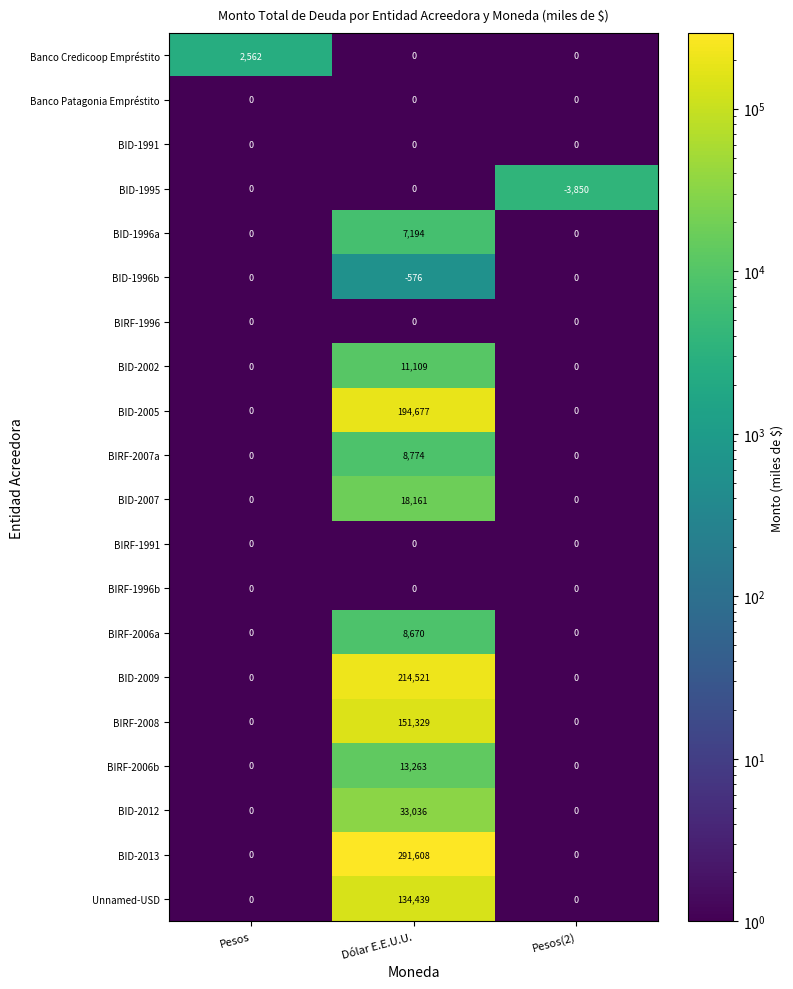

The BID-1991 series shows 0 at Pesos(2). True or false?

True